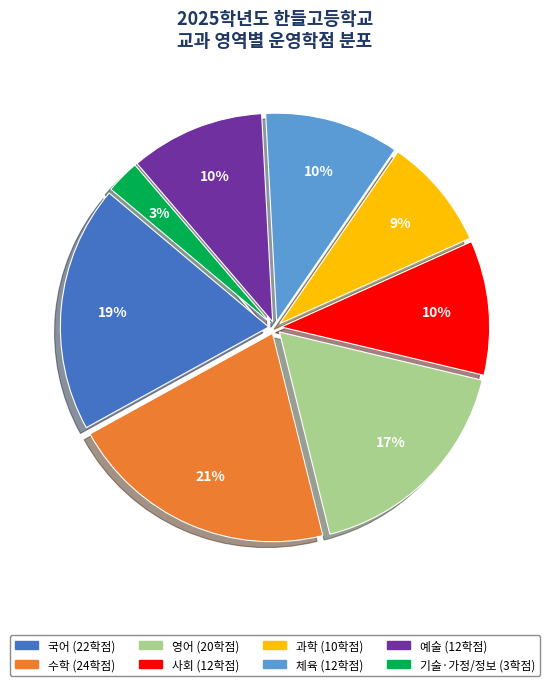

Does any single category account for the majority?

No